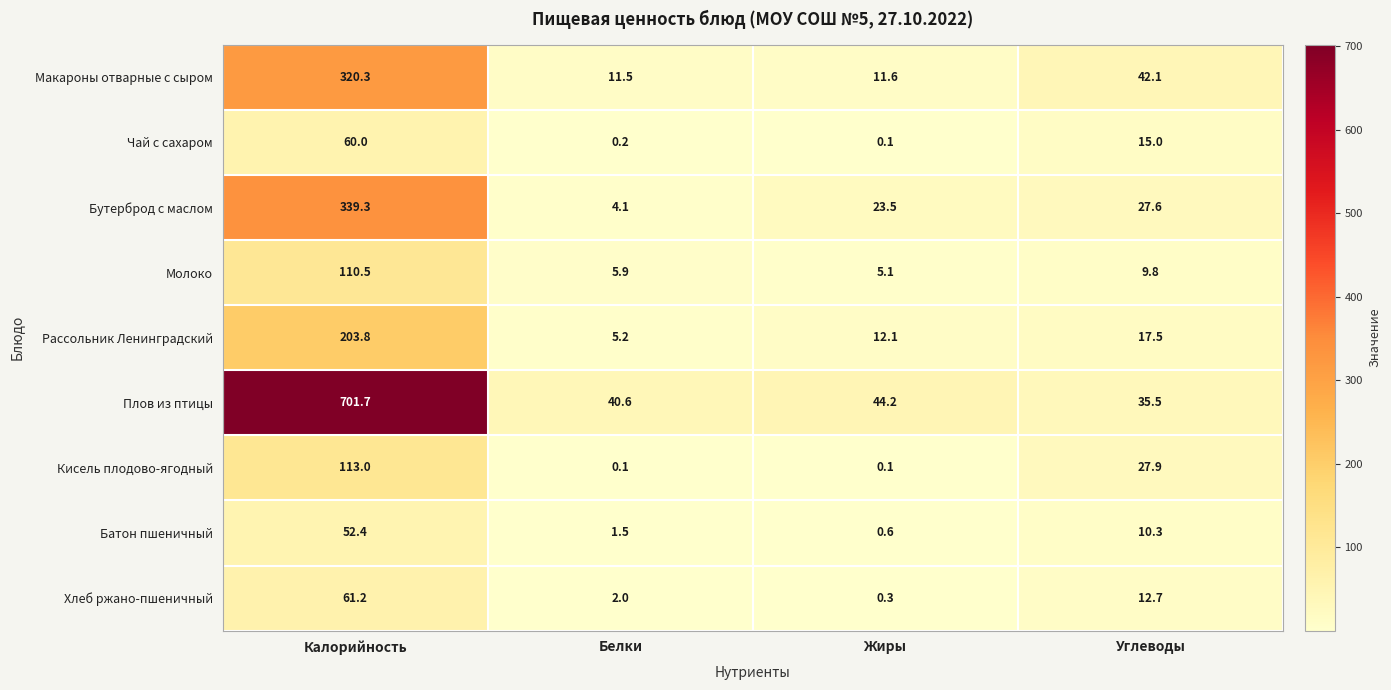

At which label does Бутерброд с маслом first exceed 27?

Калорийность